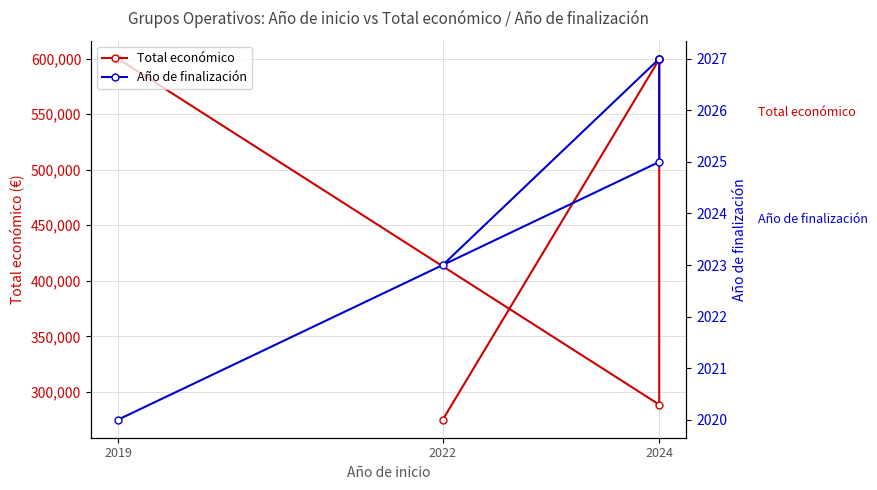

True or false: Año de finalización and Total económico cross at least once.

False